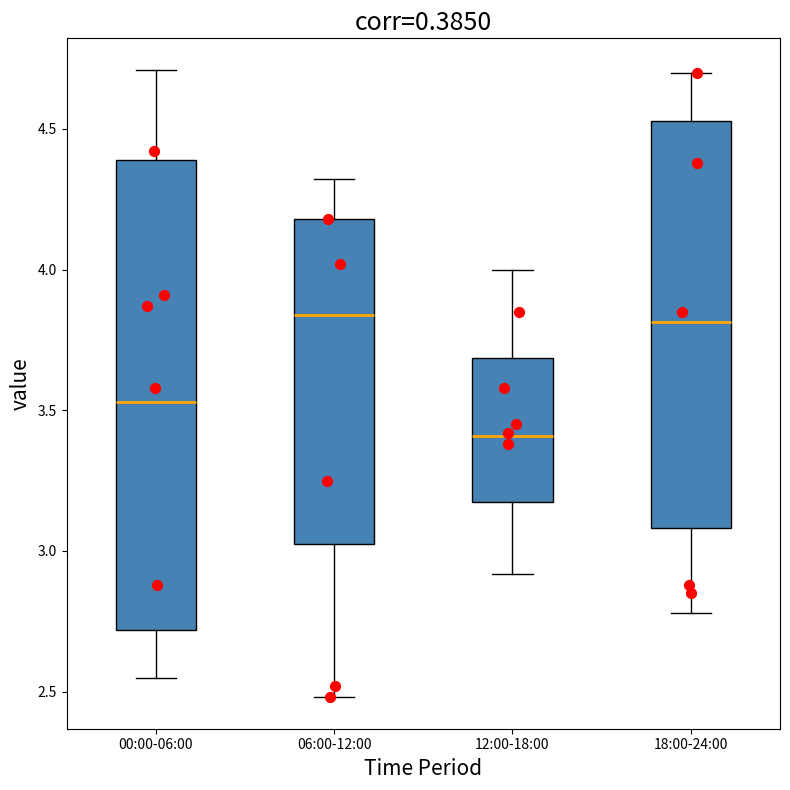

Reading left to right, transcribe this box plot: for each box, give where its median line is, the range the box spans, and where its two whiskers end, as read against the y-axis. The values are not printed on the chart, so give them approximately, as read against the axis.

00:00-06:00: median 3.55, box 2.70 to 4.40, whiskers 2.55 to 4.70
06:00-12:00: median 3.85, box 3.05 to 4.20, whiskers 2.50 to 4.30
12:00-18:00: median 3.40, box 3.15 to 3.70, whiskers 2.90 to 4.00
18:00-24:00: median 3.80, box 3.10 to 4.55, whiskers 2.80 to 4.70